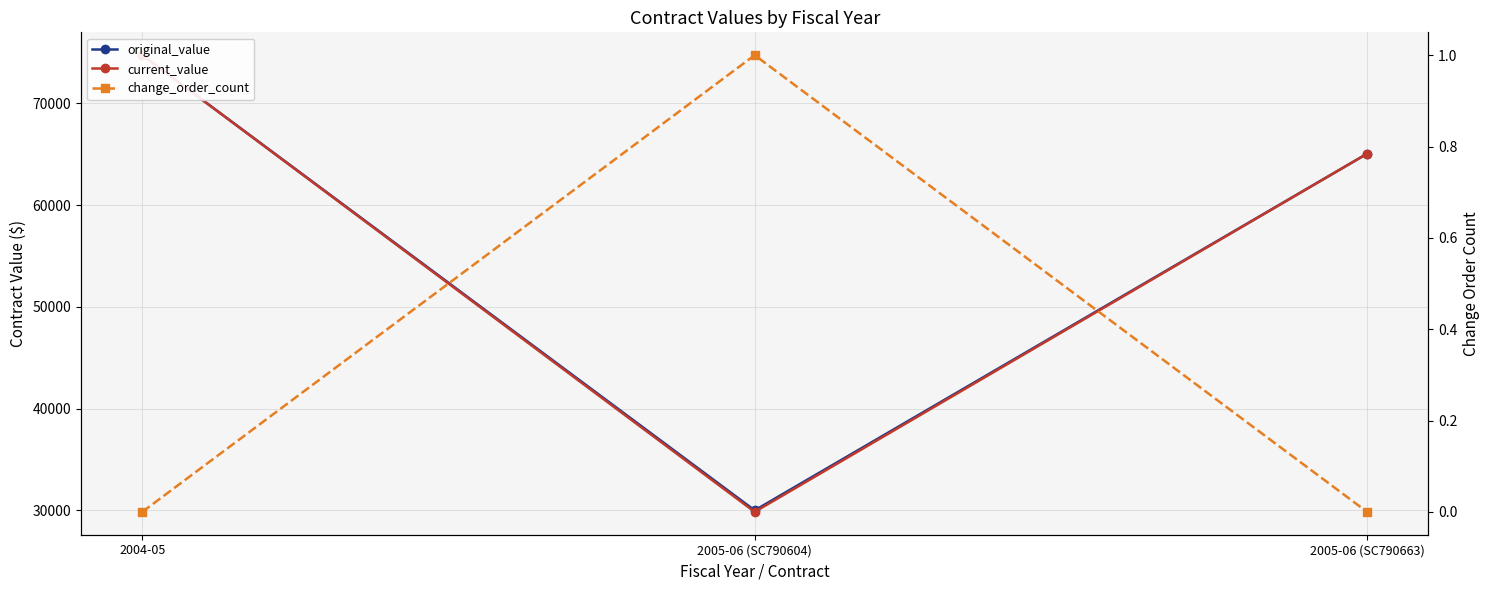

List the labels in order of original_value value, largest first.

2004-05, 2005-06 (SC790663), 2005-06 (SC790604)